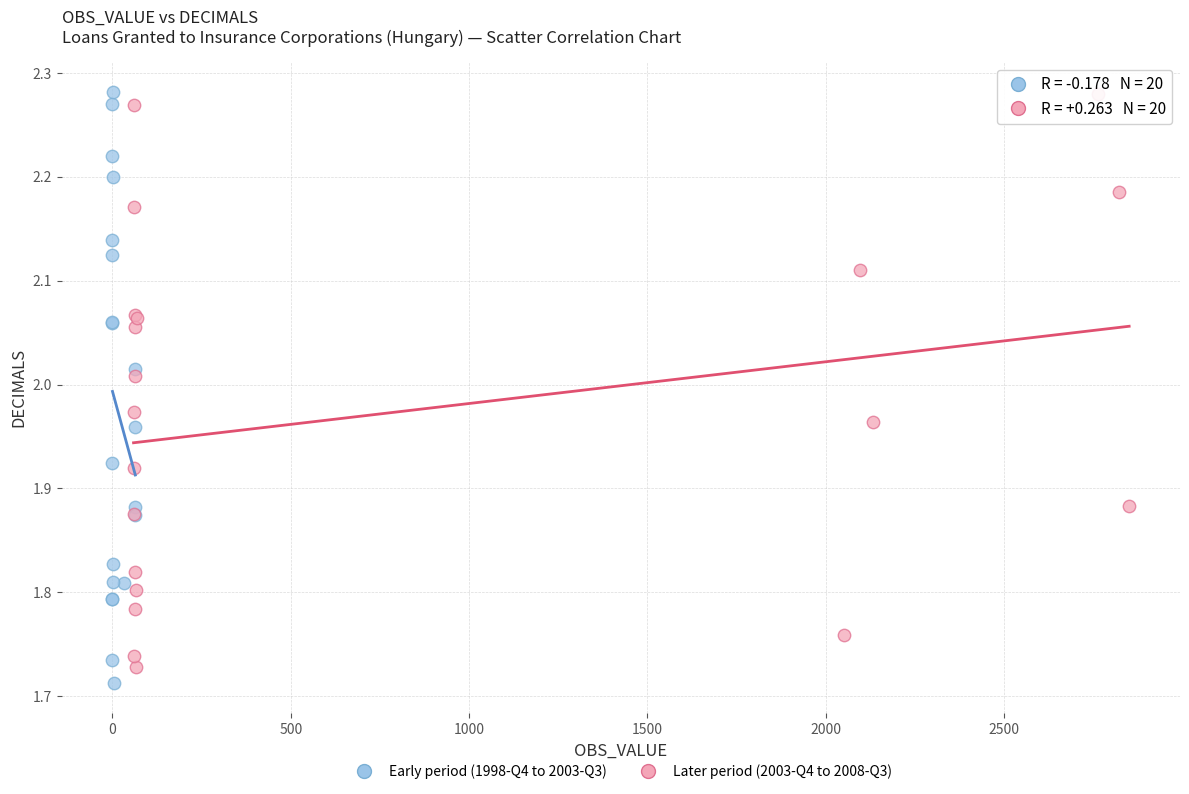

Which series has the largest Y range (max minus min)?

Early period (1998-Q4 to 2003-Q3)